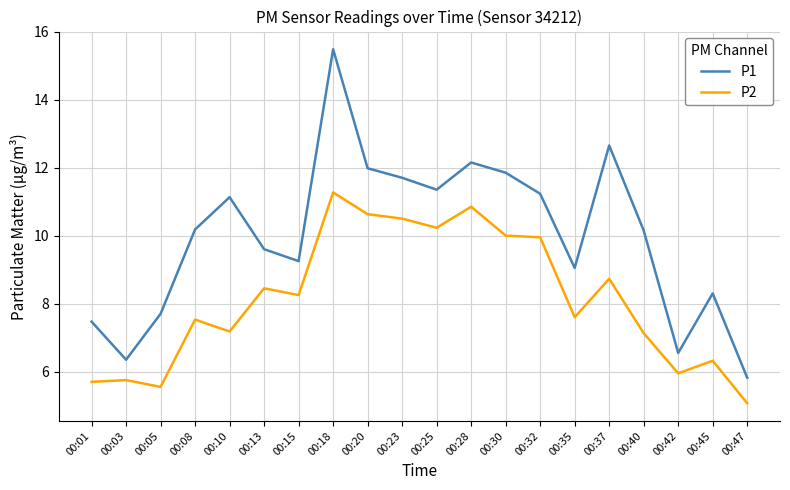

What is the highest value of the P1 series?

15.5